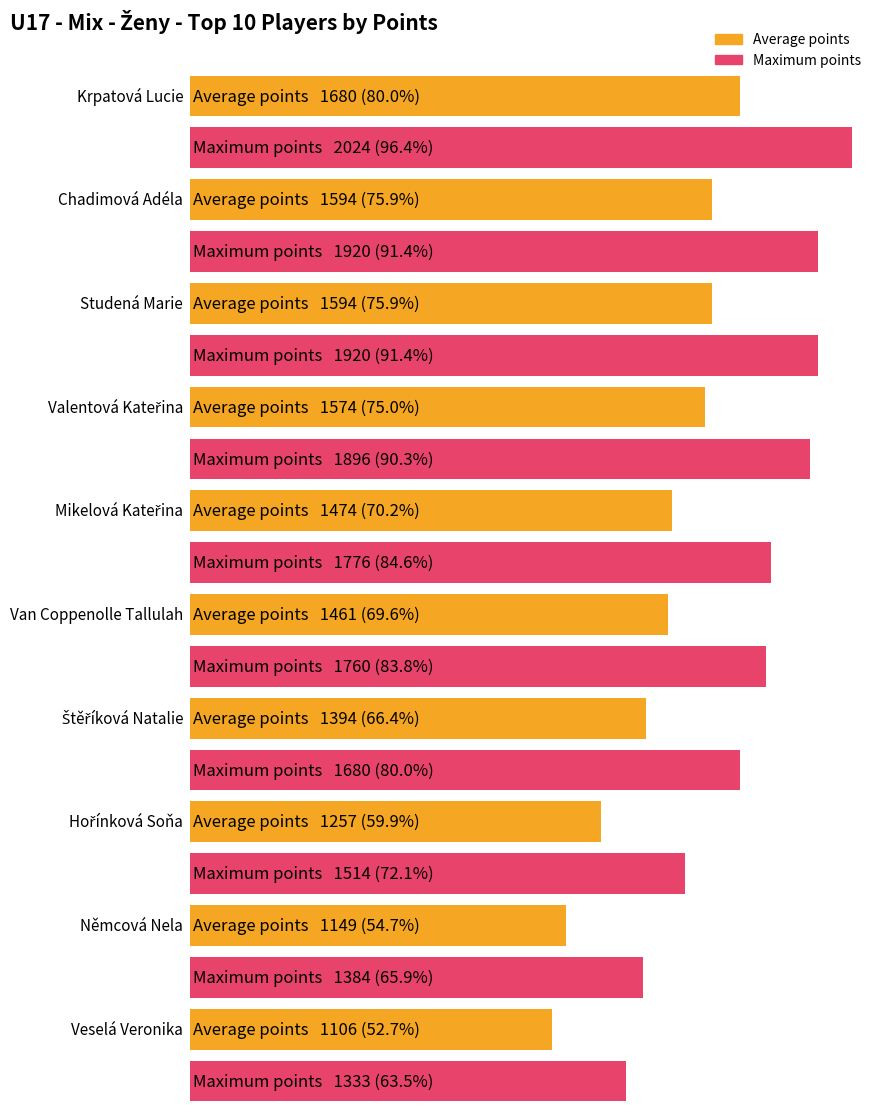

What position from the right is Chadimová Adéla?

9